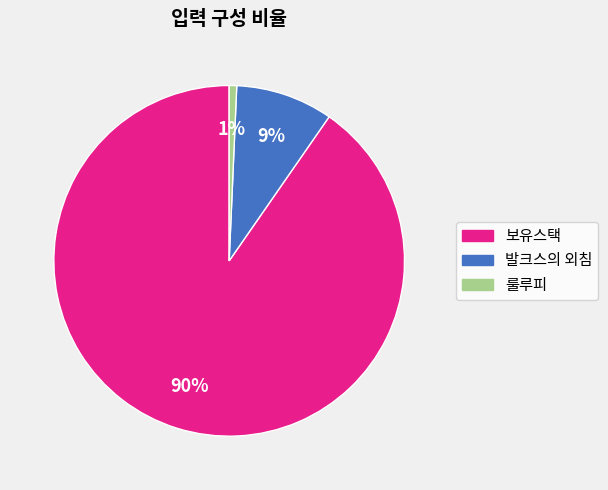

How many segments does this pie chart have?

3